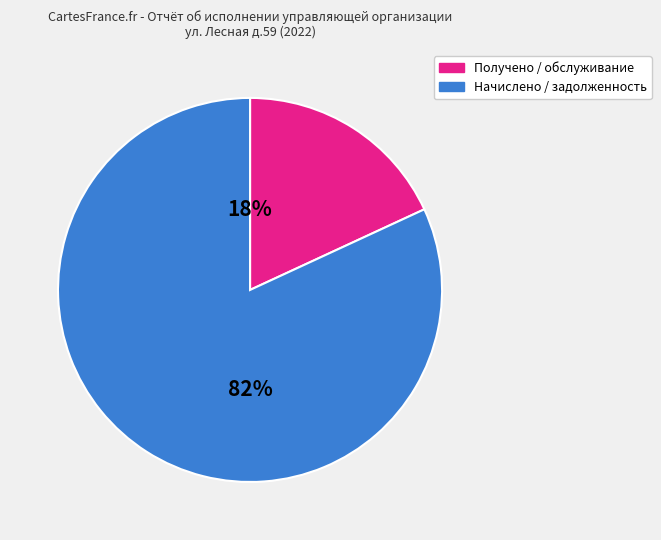

To the nearest percent, what is the difference between the largest and smallest slice percentages?

64%